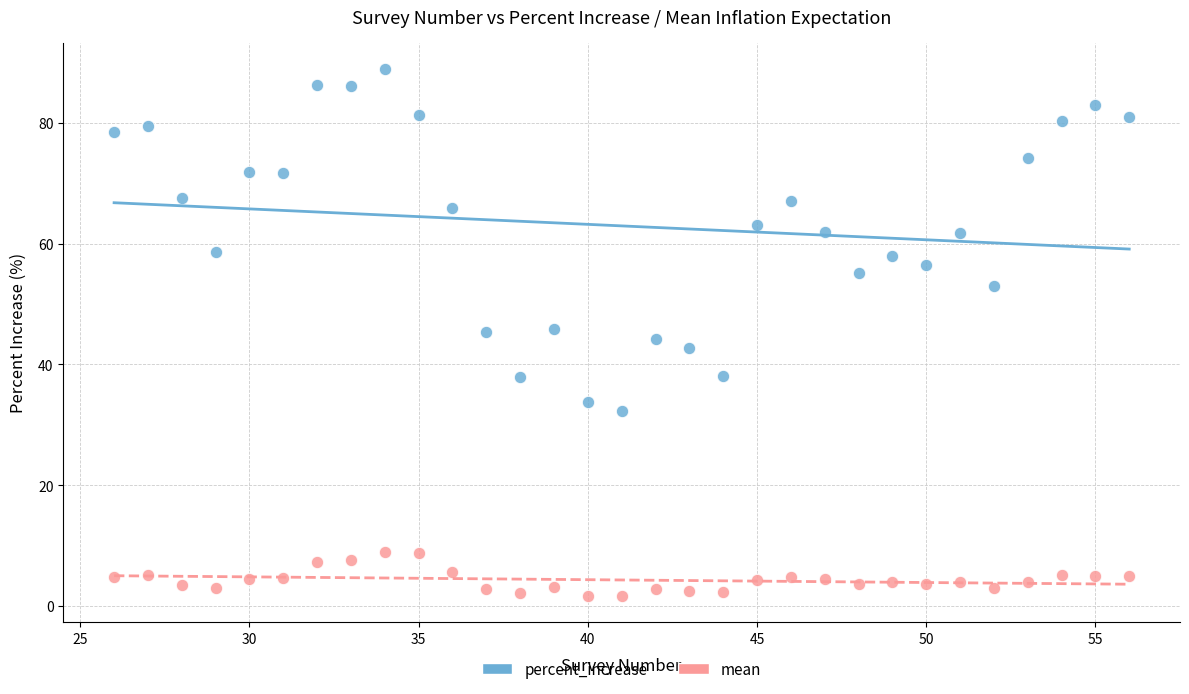

Which series has the largest Y range (max minus min)?

percent_increase